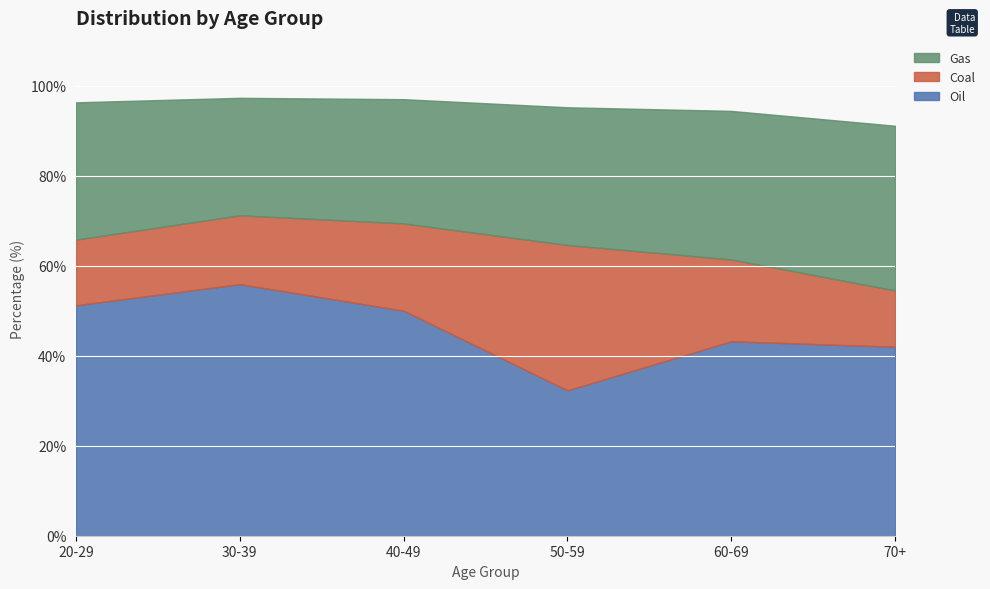

What is the total value across all series at 60-69?

94.4